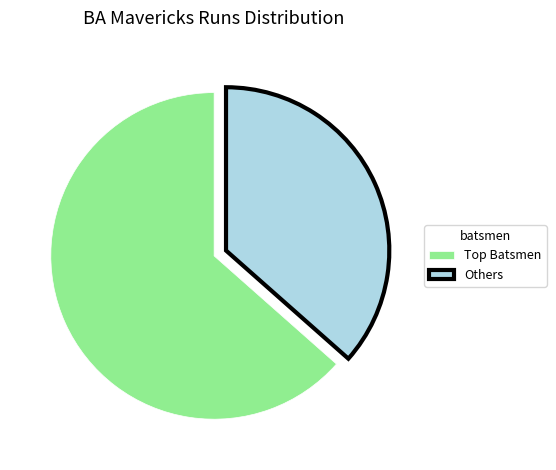

The Others slice represents 45% of the pie. True or false?

False